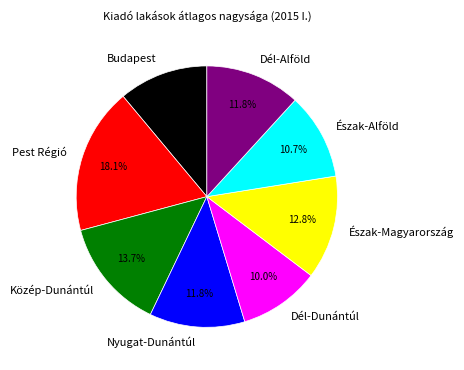

What is the smallest slice in the pie chart?

Dél-Dunántúl